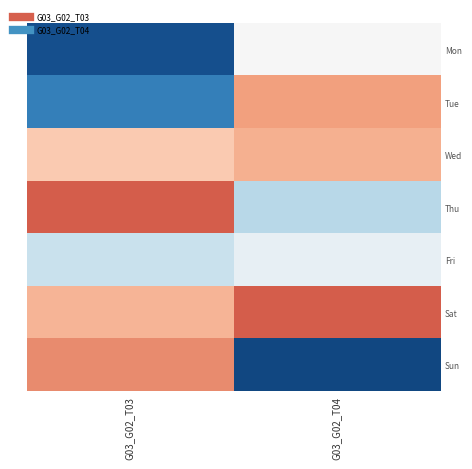

At which category is the sum across all series the highest?

G03_G02_T04